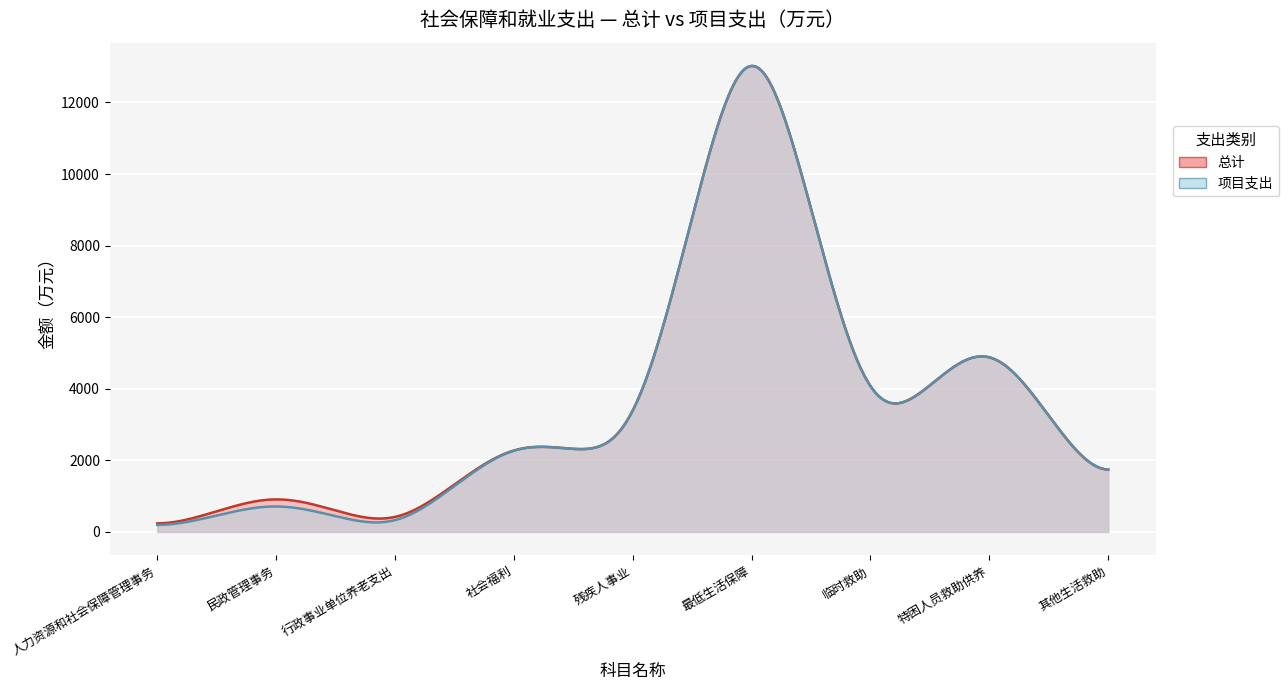

At 人力资源和社会保障管理事务, list the series in order from largest to smallest.

总计, 项目支出